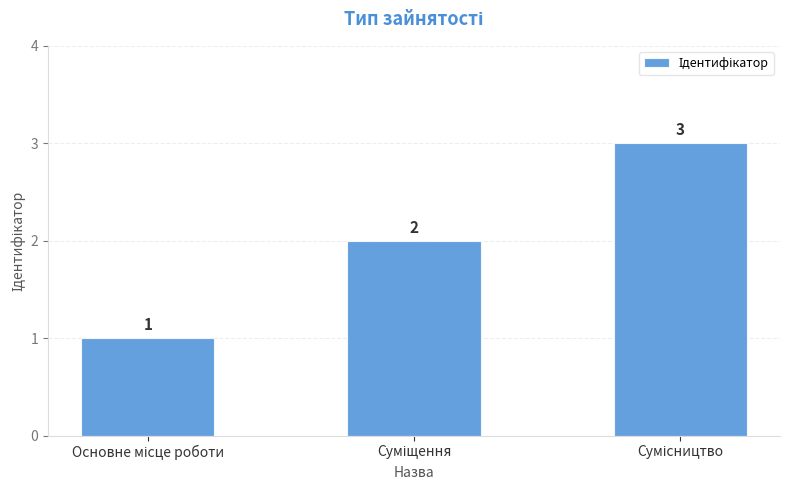

What is the greatest value displayed?

3